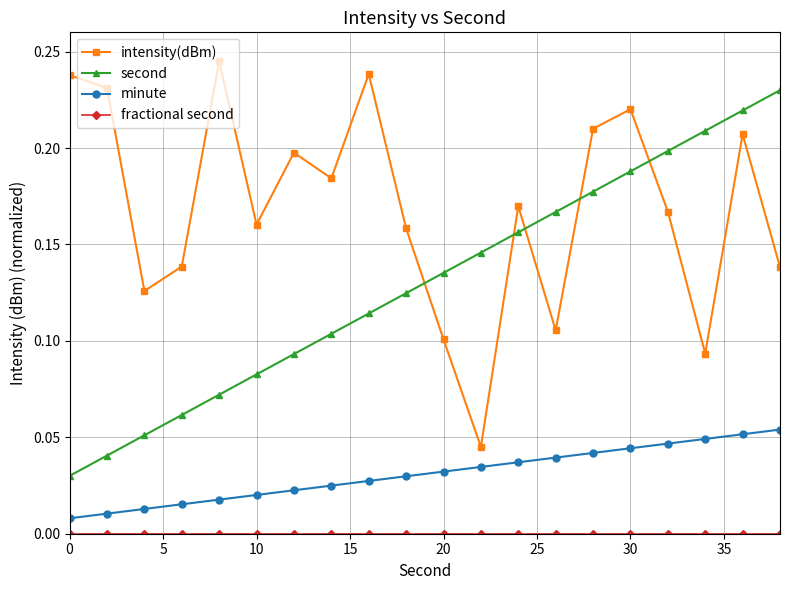

True or false: minute and second intersect in this chart.

False